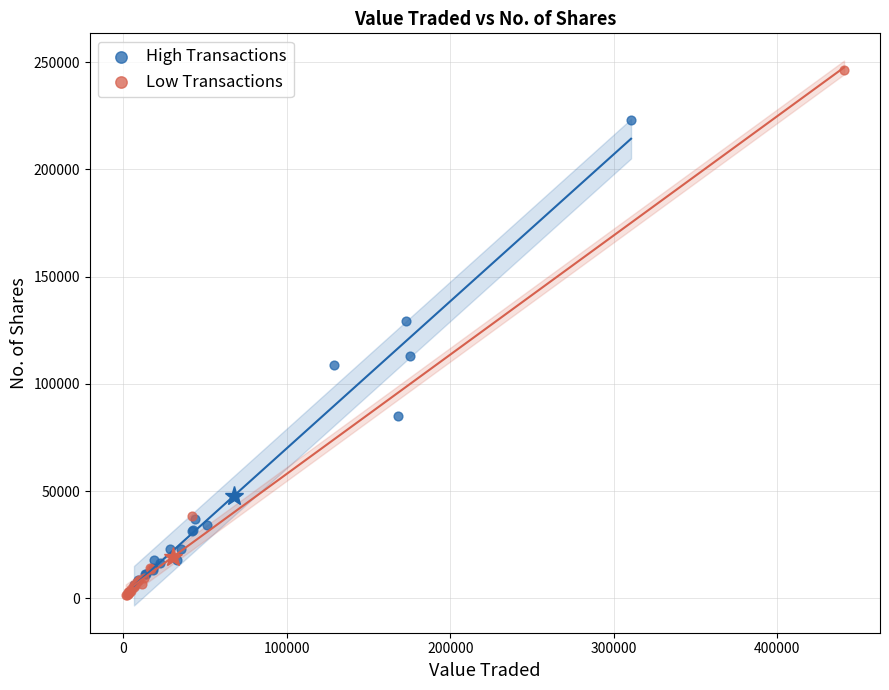

What are all the series names shown in the legend?

High Transactions, Low Transactions